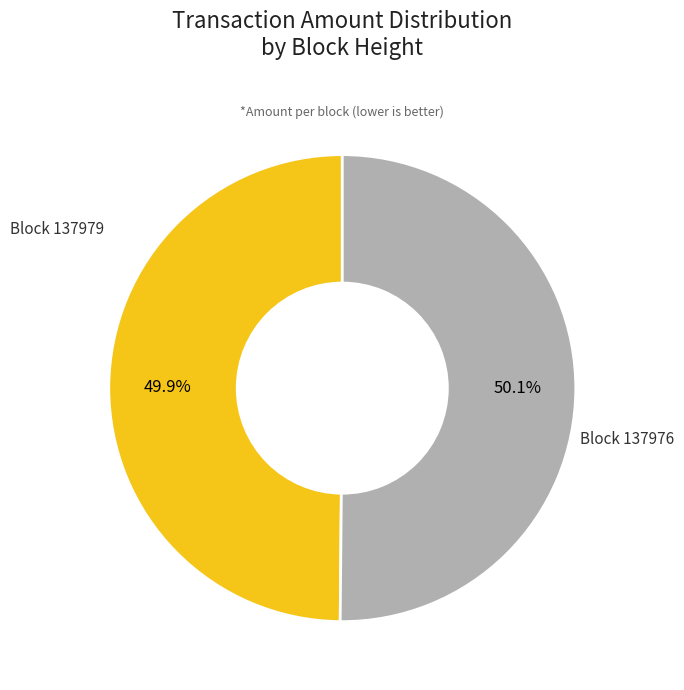

Combined, what portion of the pie is Block 137976 and Block 137979?

100.0%